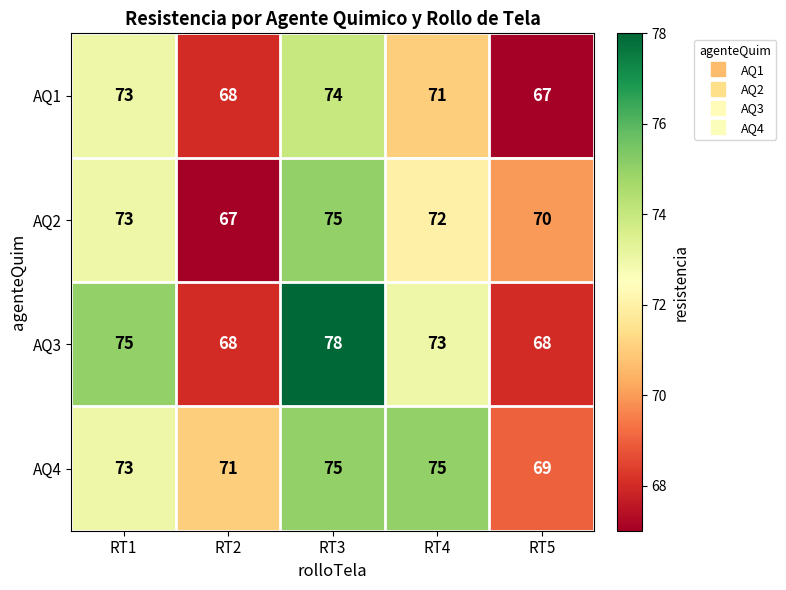

Reading left to right, list all the values displayed in this chart.

AQ1: 73	68	74	71	67
AQ2: 73	67	75	72	70
AQ3: 75	68	78	73	68
AQ4: 73	71	75	75	69